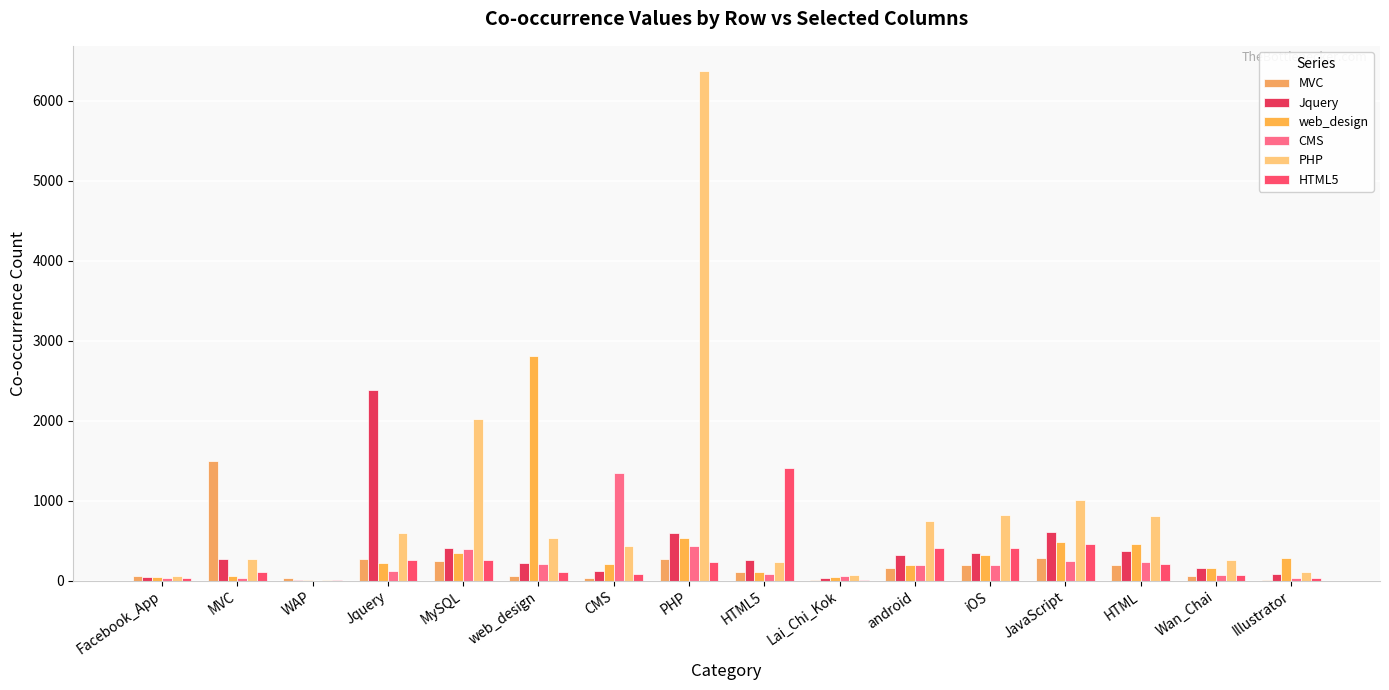

Is it true that Jquery equals 1532 at Jquery?

False